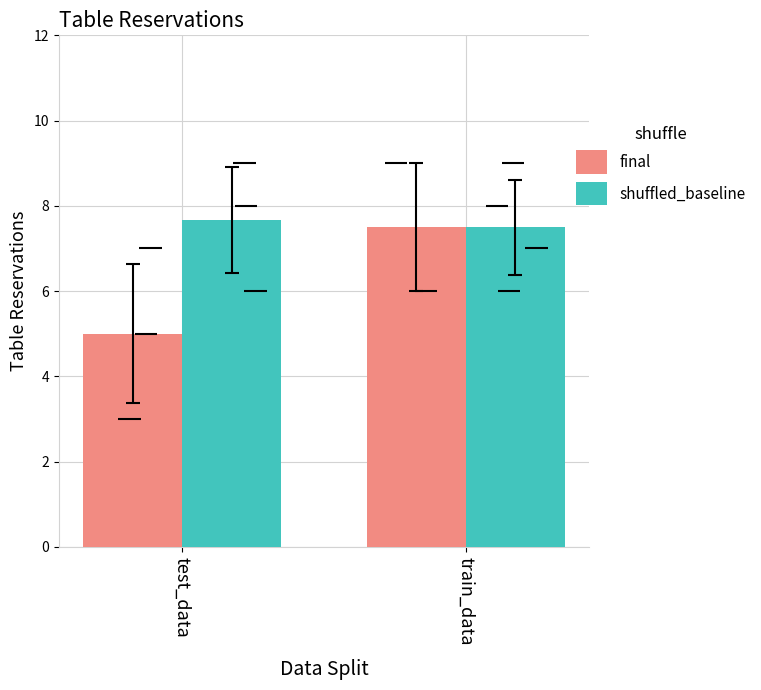

Between test_data and train_data, which series saw the biggest shift?

final